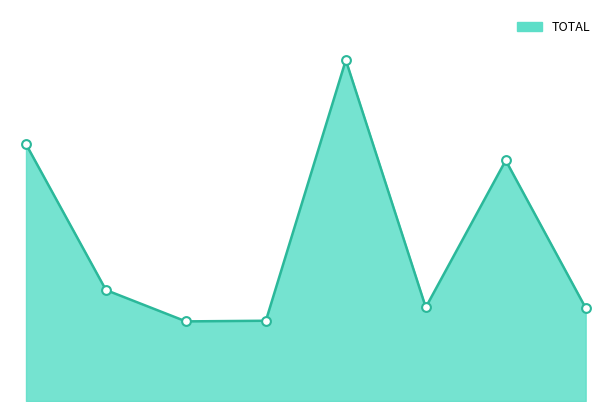

Is this an area chart (filled region under the line)?

Yes